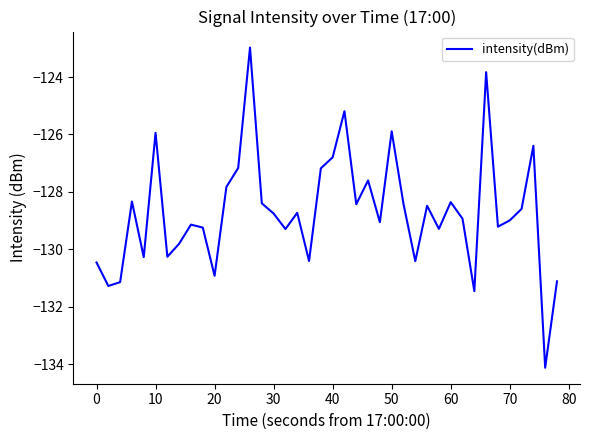

What is the difference between the maximum and minimum values?

11.2